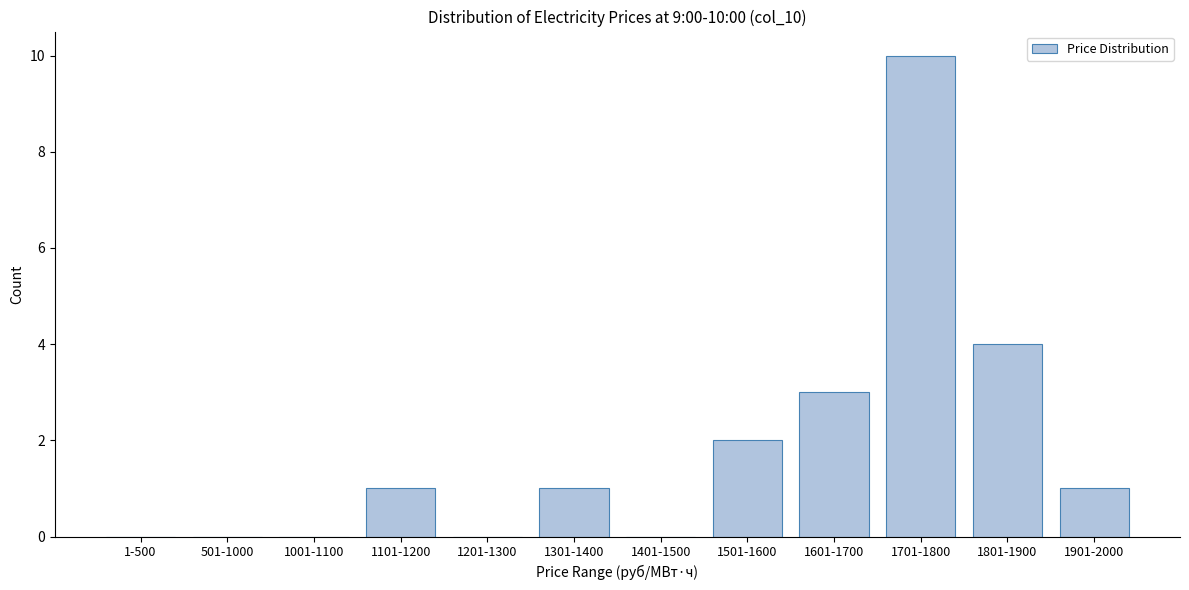

Reading left to right, list all the values displayed in this chart.

1-500=0	501-1000=0	1001-1100=0	1101-1200=1	1201-1300=0	1301-1400=1	1401-1500=0	1501-1600=2	1601-1700=3	1701-1800=10	1801-1900=4	1901-2000=1